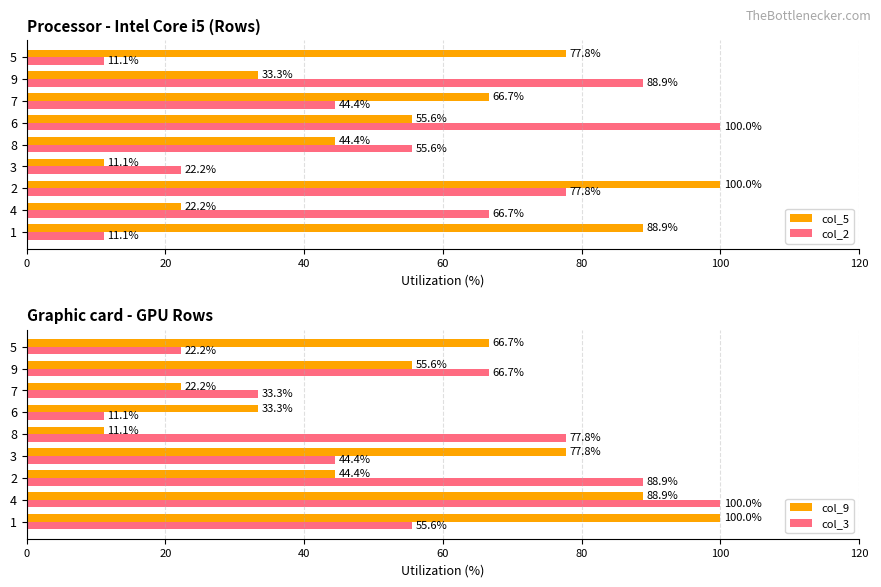

Are the bars horizontal?

Yes